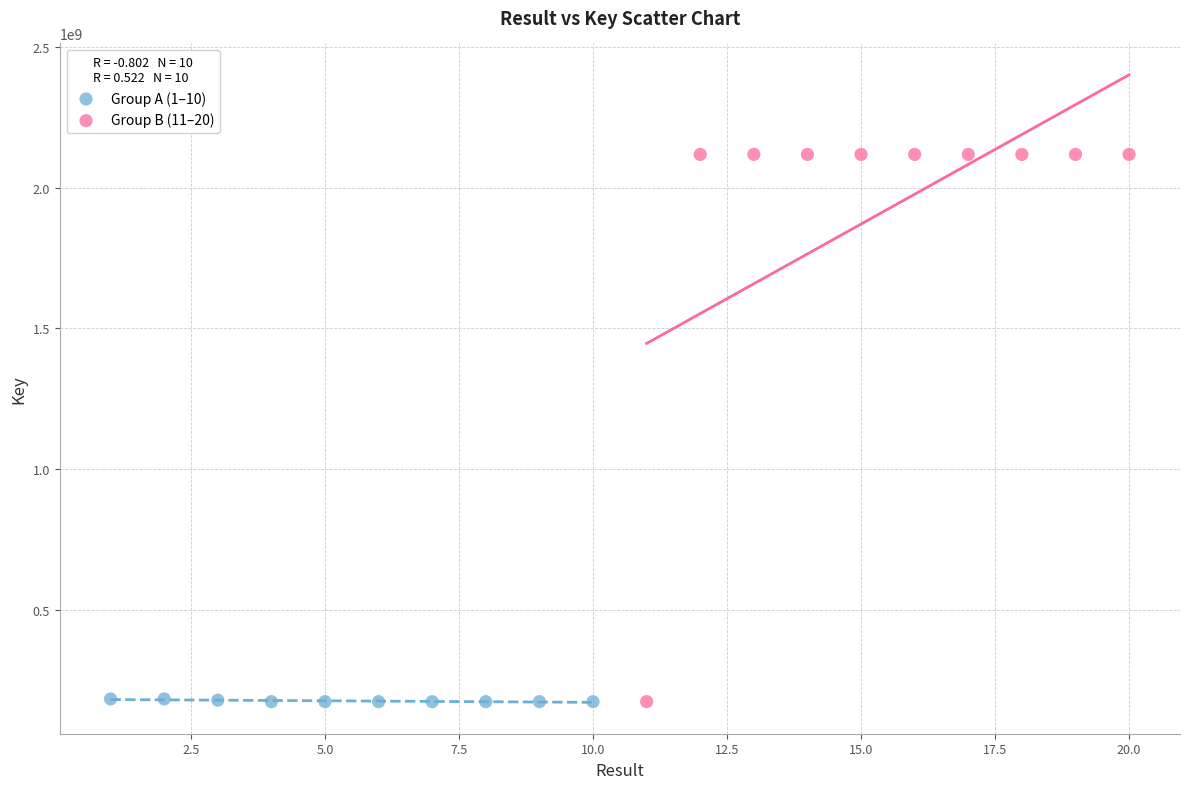

What are all the series names shown in the legend?

Group A (1–10), Group B (11–20)